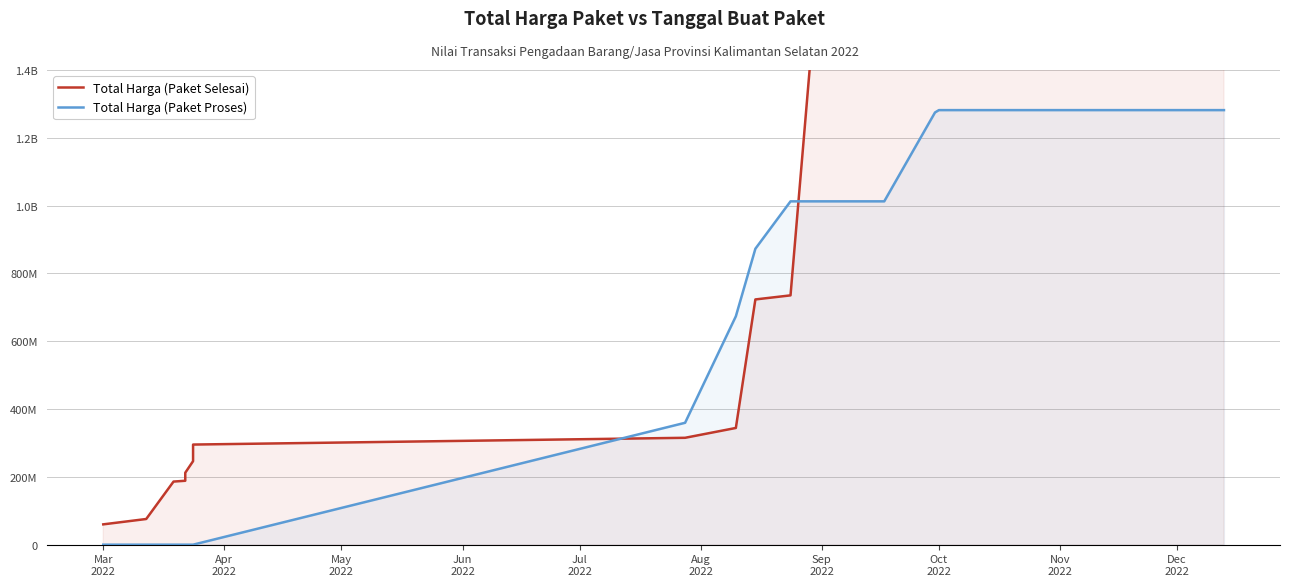

What is the maximum value for Total Harga (Paket Proses)?

1281675930